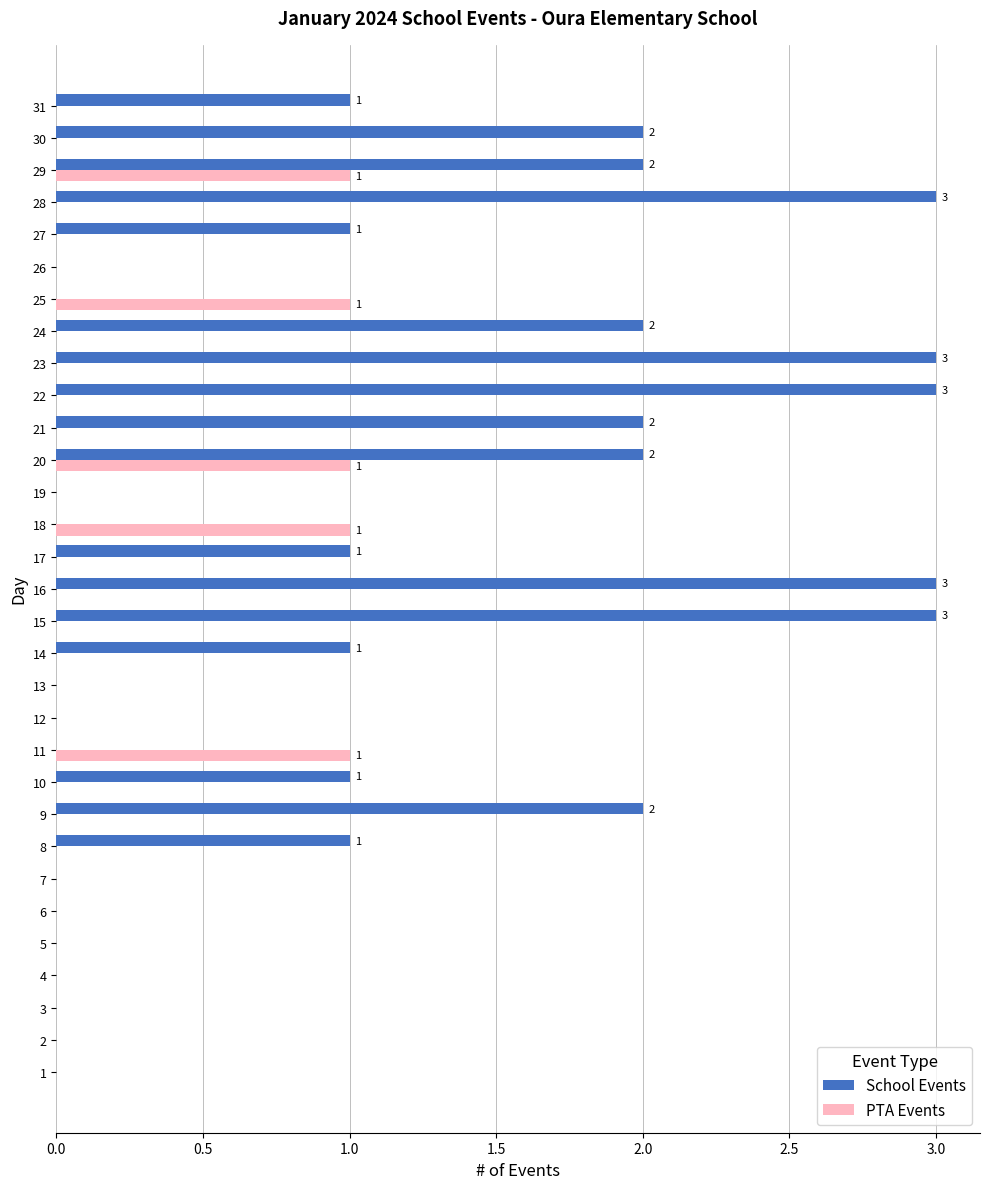

Which series has the largest total across all categories?

School Events